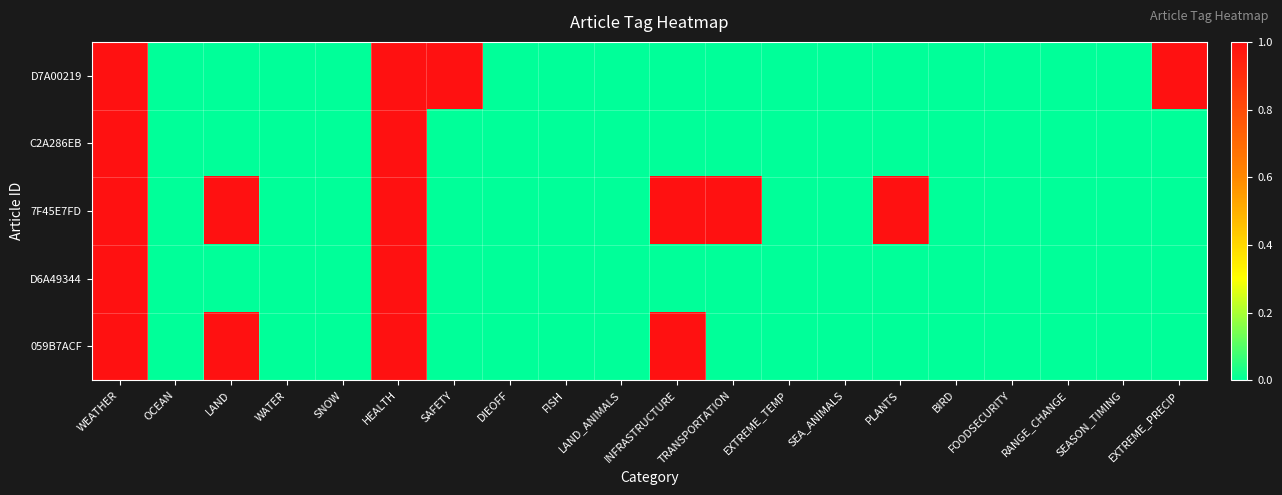

Which series has the largest range (max minus min)?

D7A00219